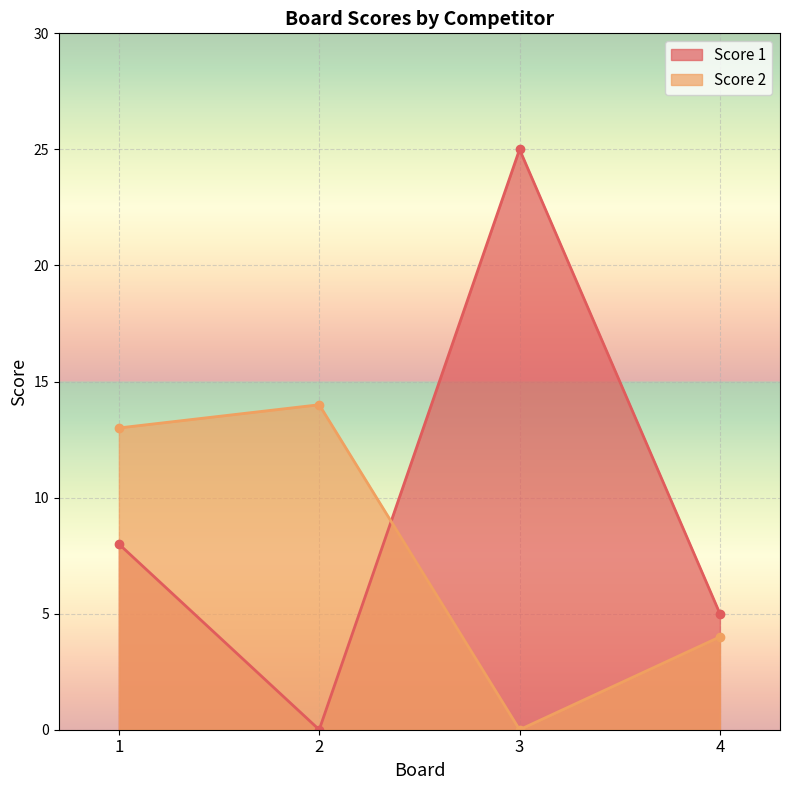

Rank the categories by Score 1 value from highest to lowest.

3, 1, 4, 2